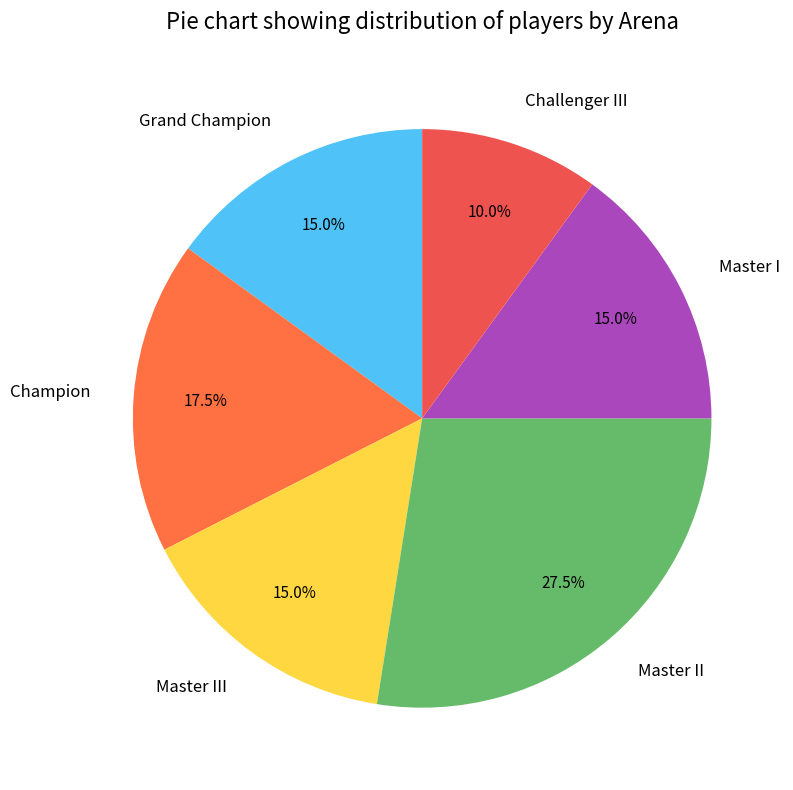

Approximately how many times larger is the value at Master I compared to Master II?

0.5